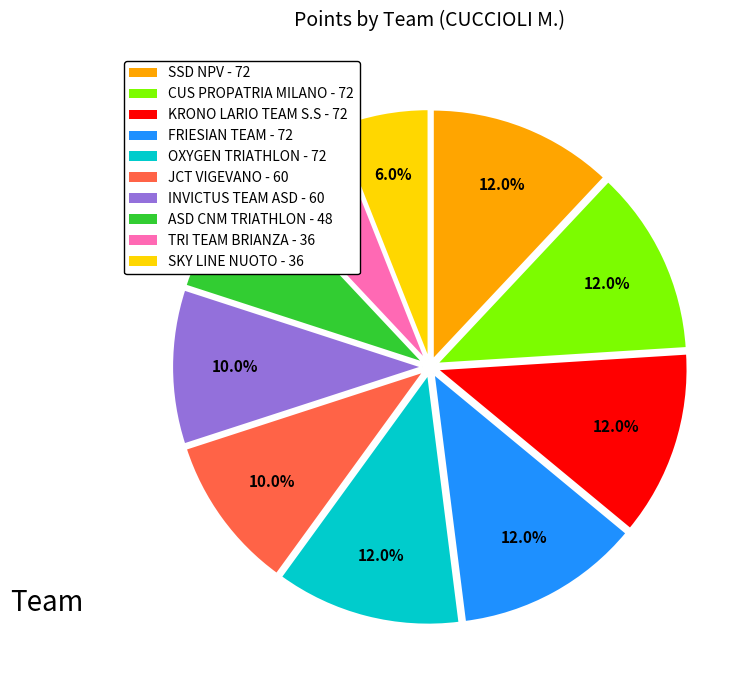

Is it true that OXYGEN TRIATHLON is 18% of the pie?

False